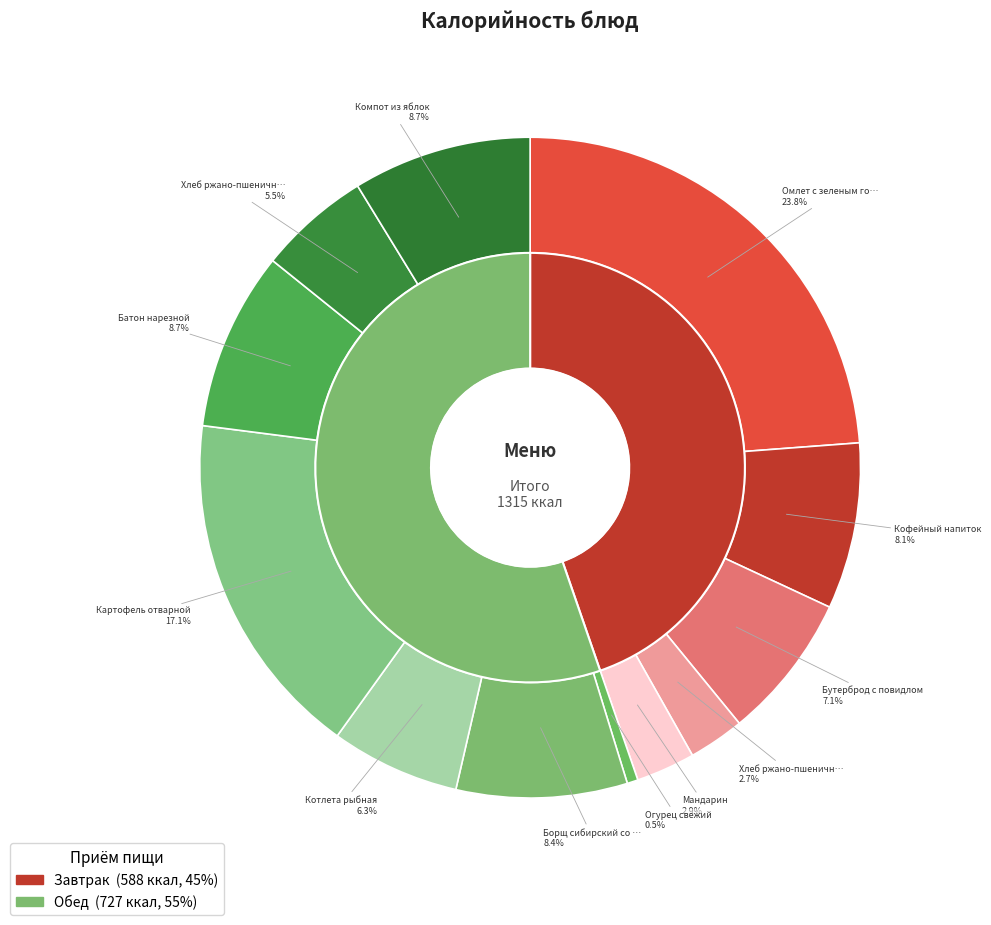

Which slice is the largest?

Омлет с зеленым горошком